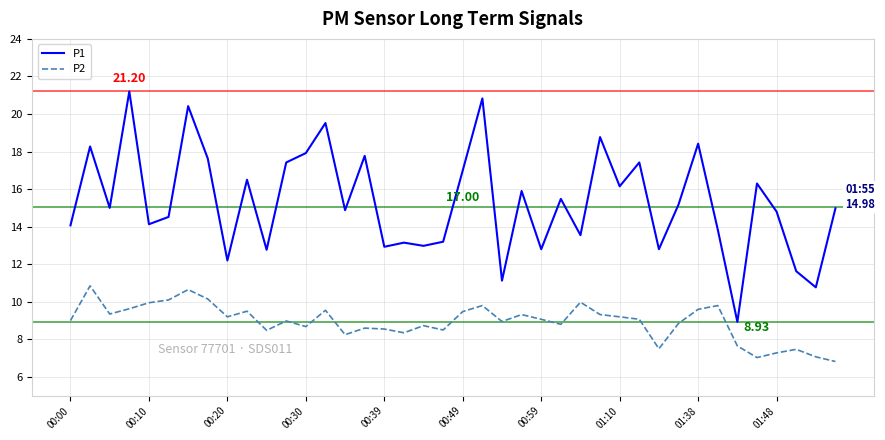

What is the average value of the P2 series?

8.9